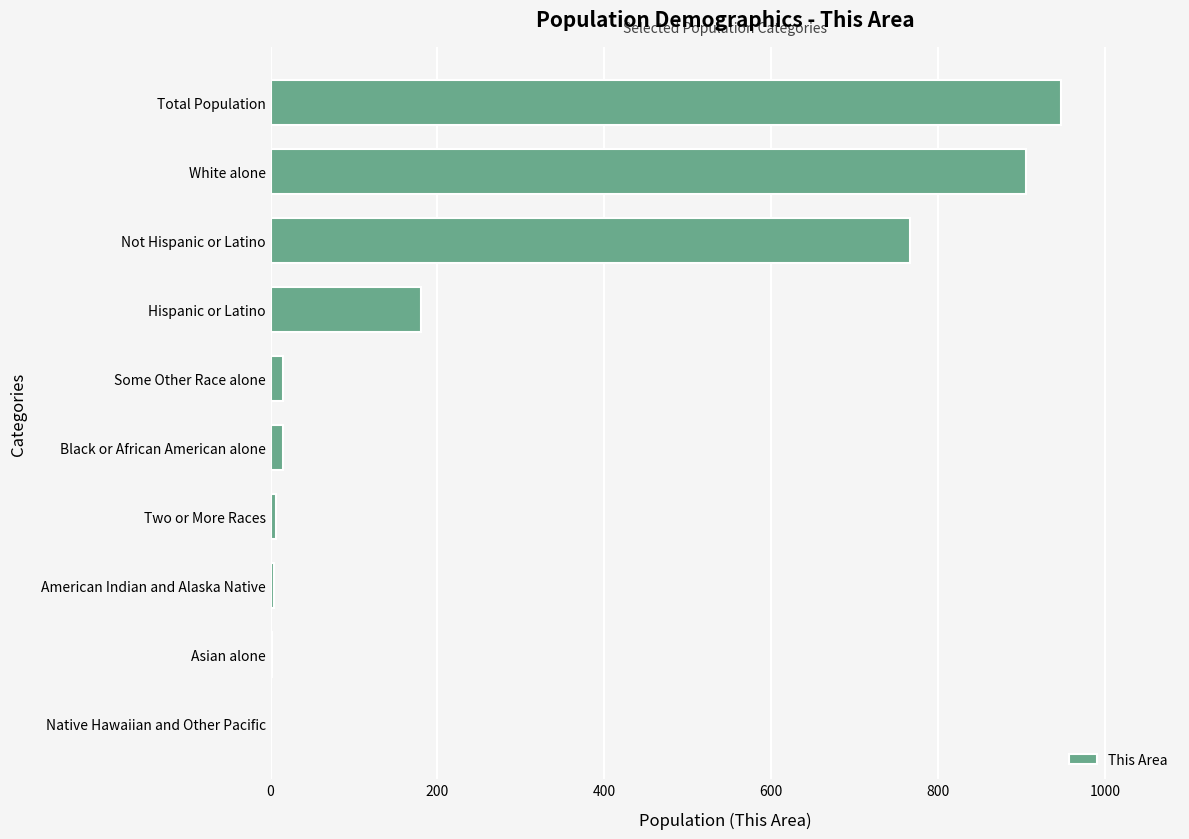

What is the greatest value displayed?

948